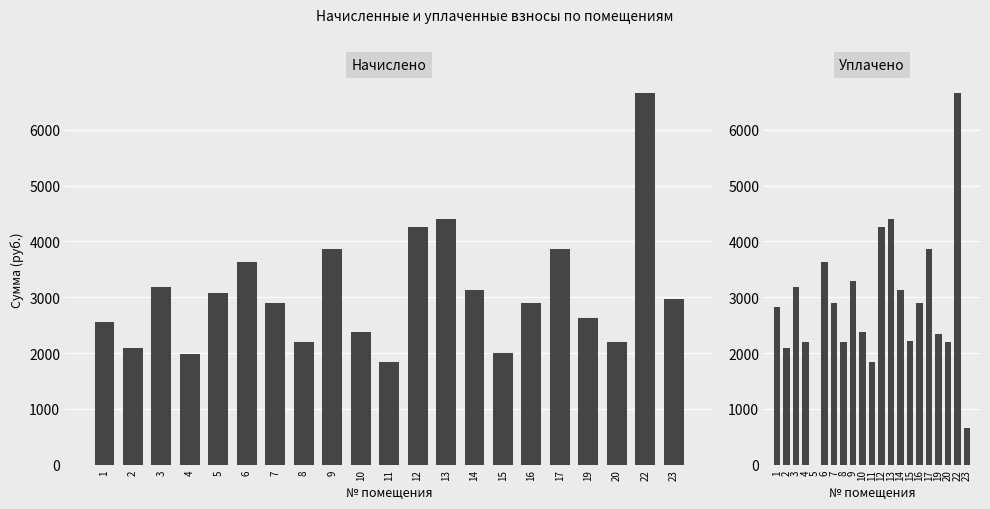

How many data points in начислено are above 2903?

11